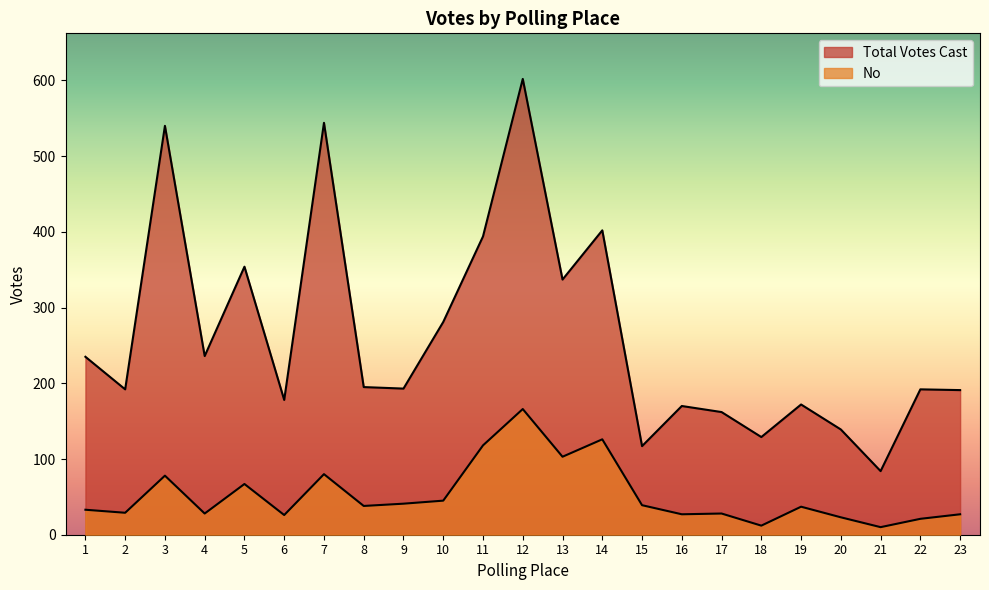

Where is the first local minimum for Total Votes Cast?

2